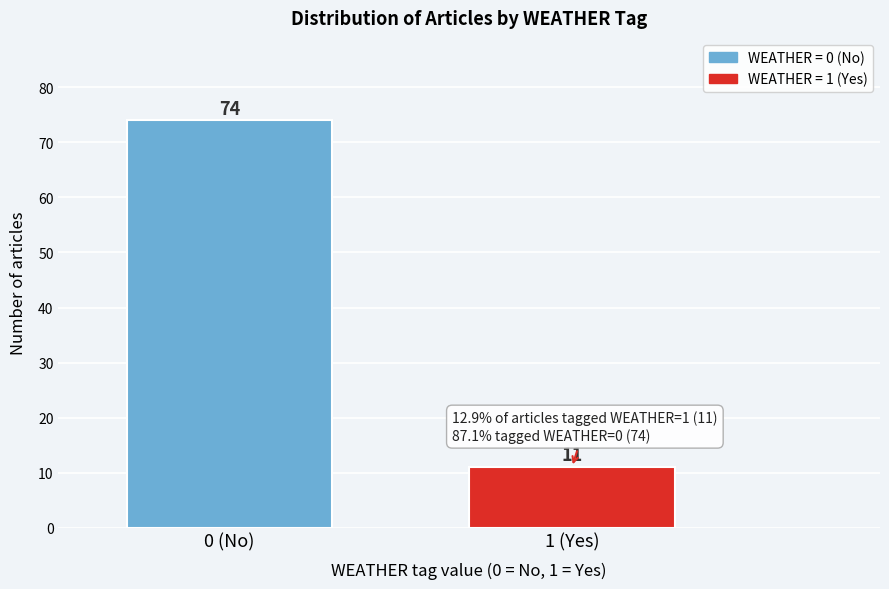

Reading left to right, extract all data points from this chart.

74	11